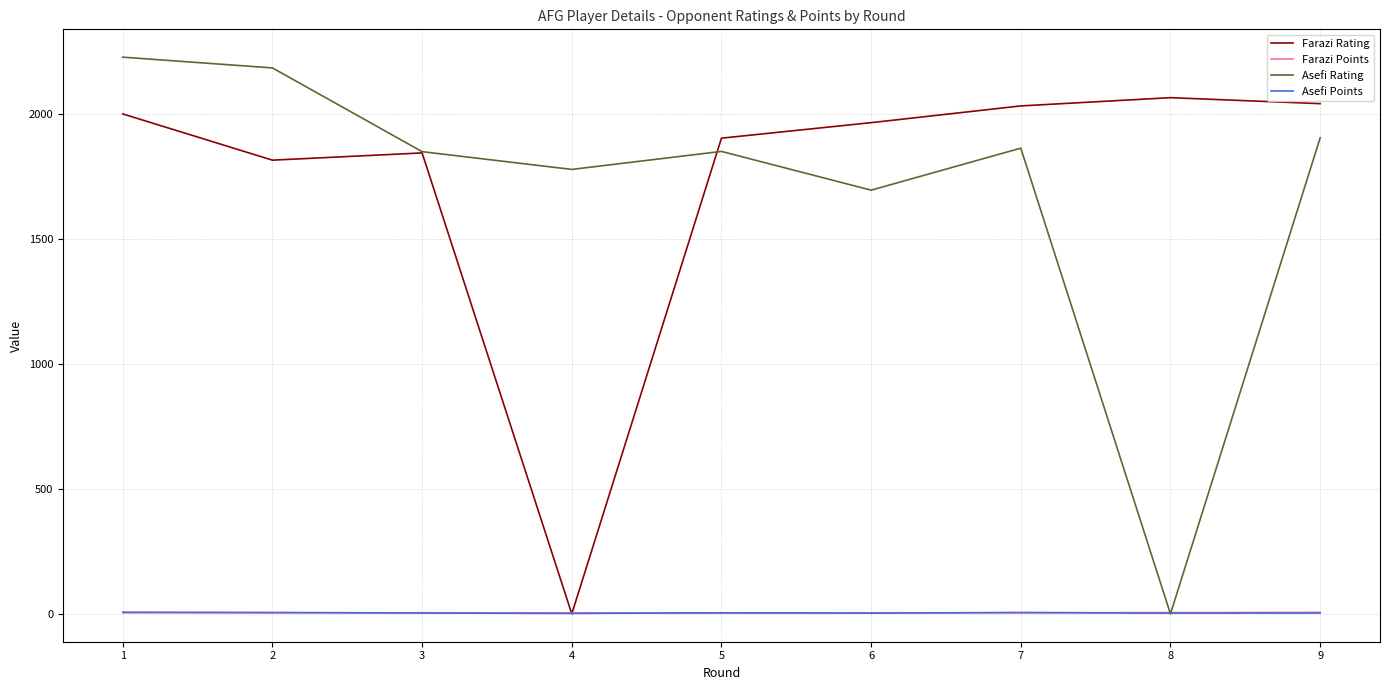

What is the sum of the Asefi Points values at 8 and 6?

6.0